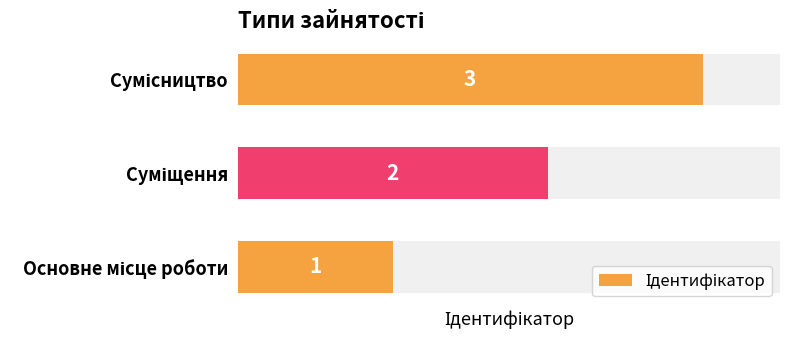

How many bars are there in total?

3